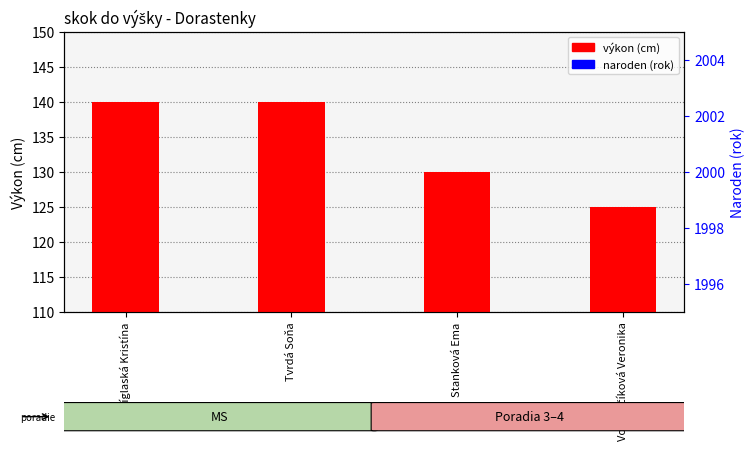

At how many categories does at least one series exceed 115?

4